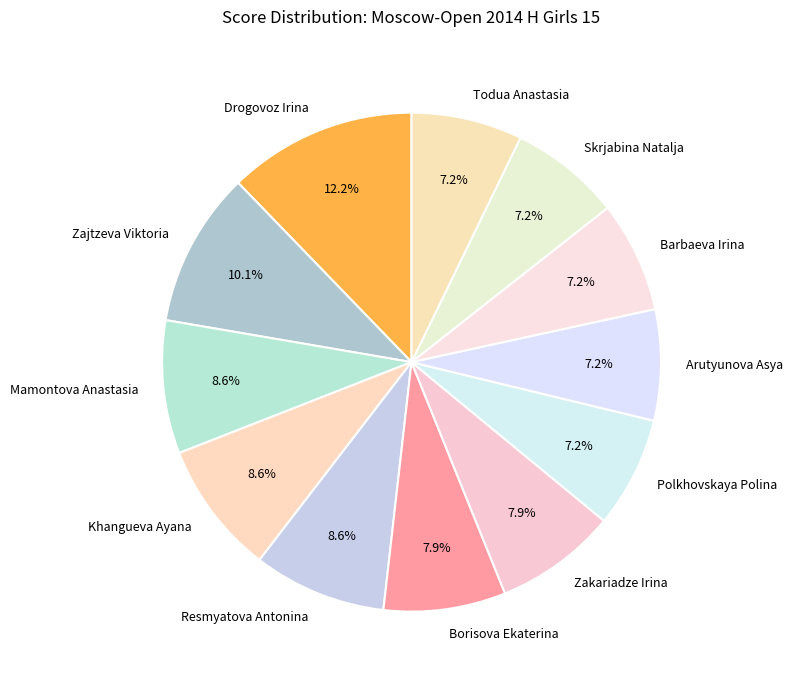

How many slices are in this pie chart?

12